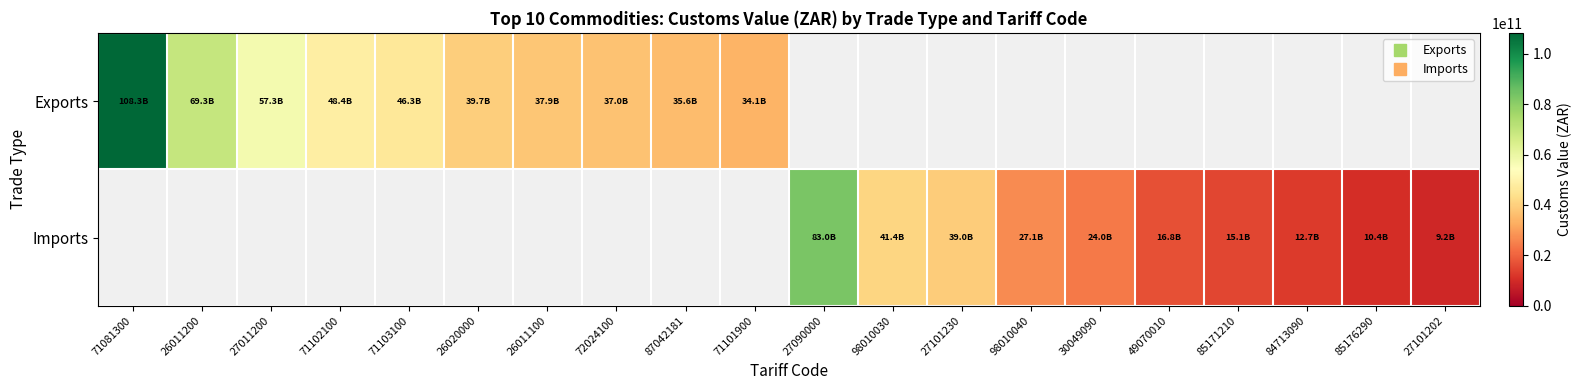

What is the minimum value shown in the chart?

9248324136.0